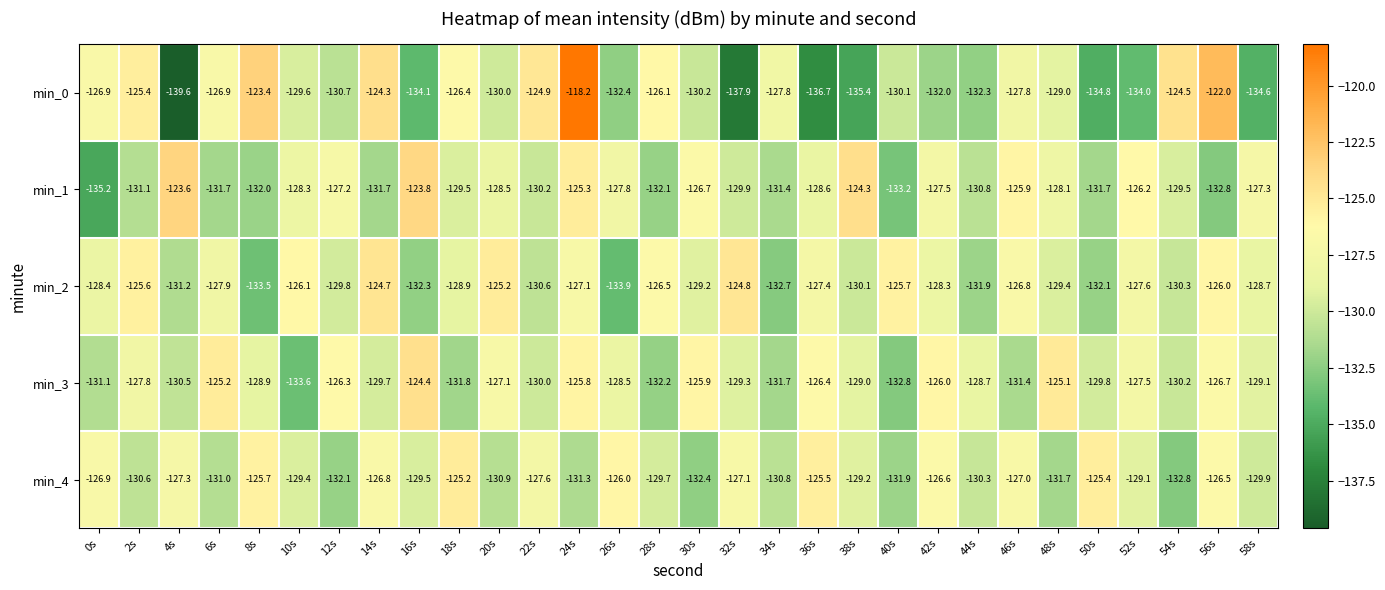

What is the difference between the highest and lowest values at 36s?

11.2